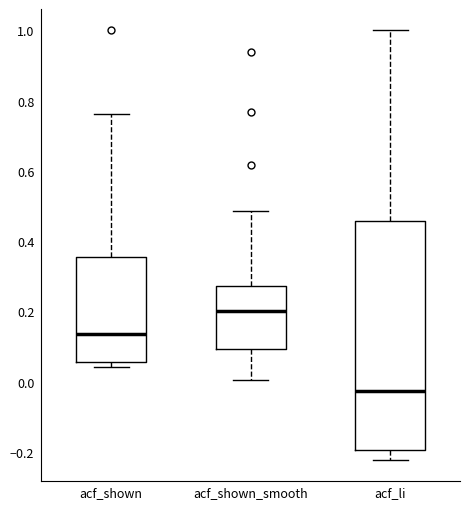

Which box has the lowest median line?

acf_li